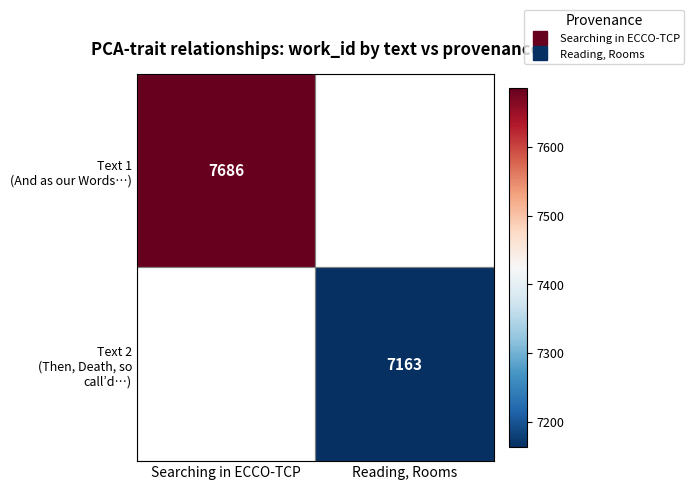

At which category does the chart reach its minimum across all series?

Reading, Rooms